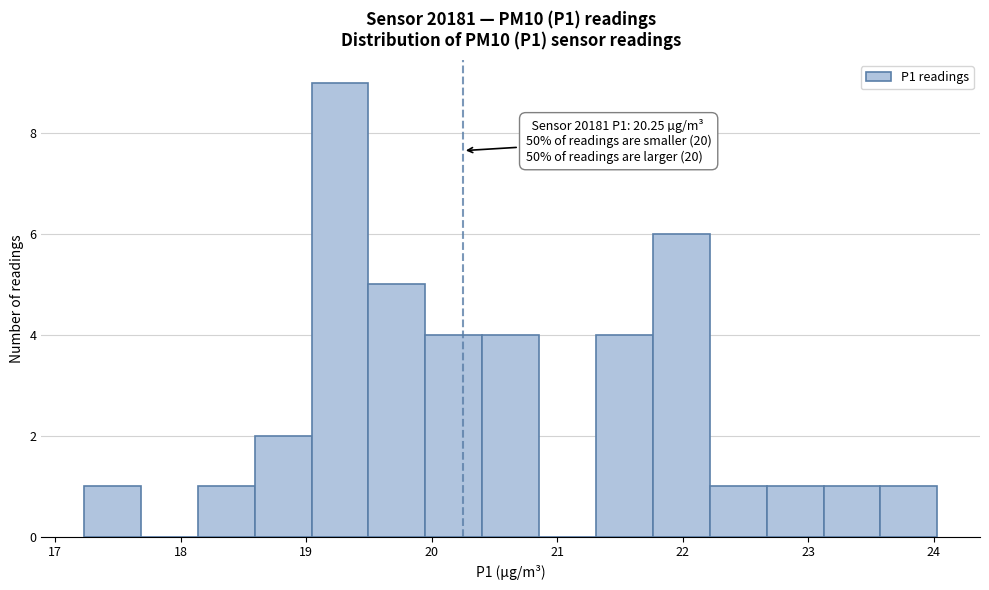

Over which range of the x-axis is the bar tallest?

19.0 to 19.5